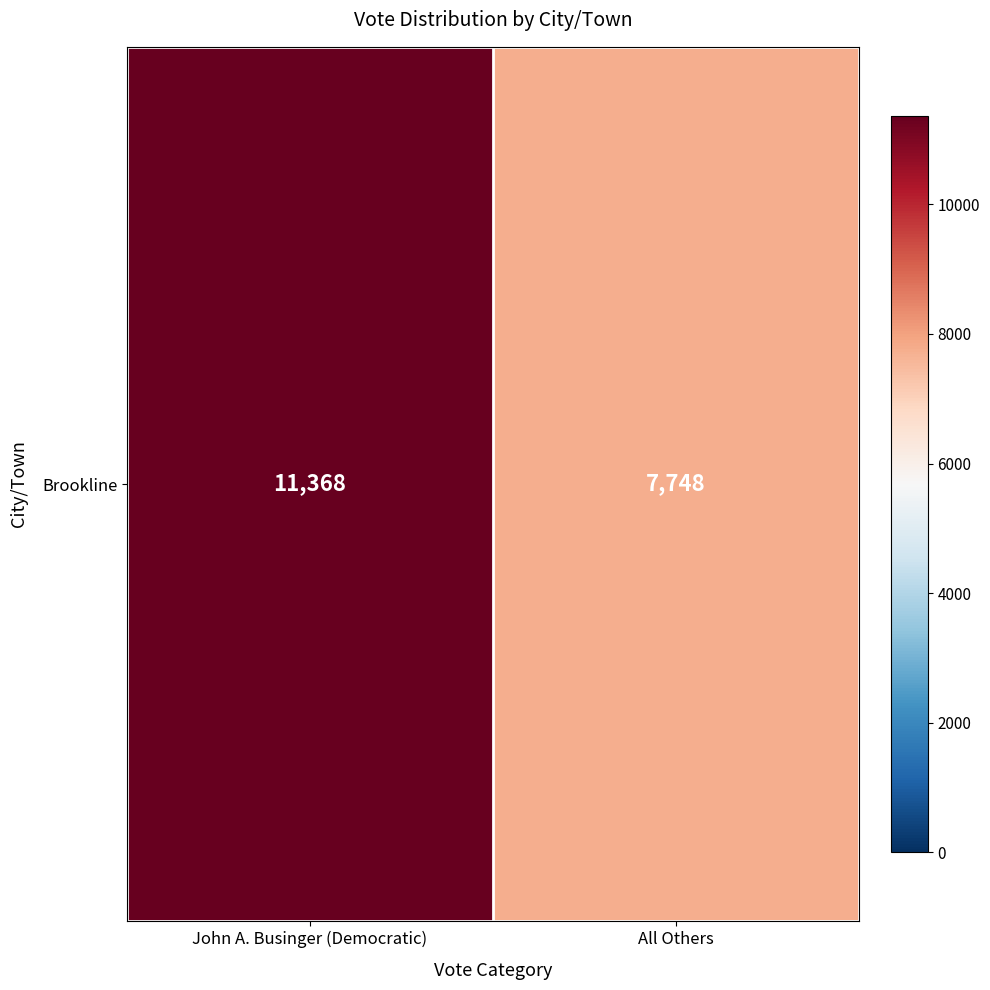

What is the greatest value displayed?

11368